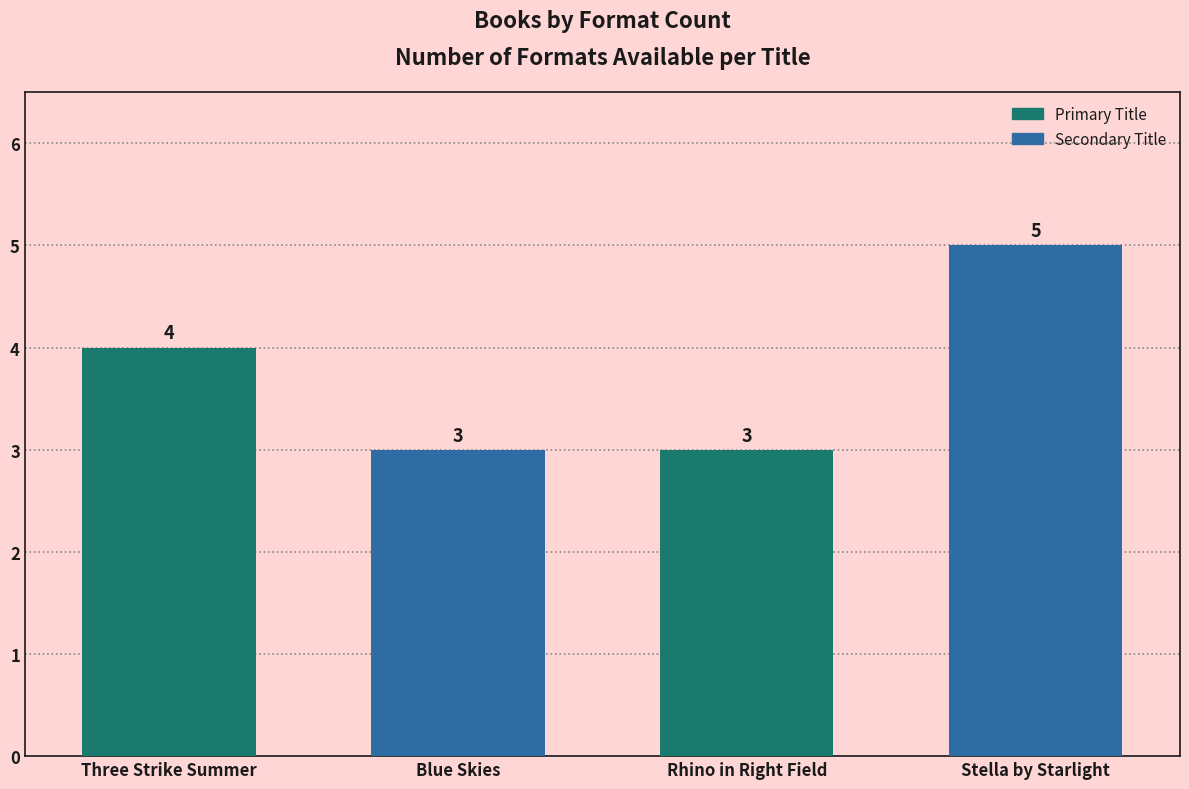

How many bars are there in total?

4